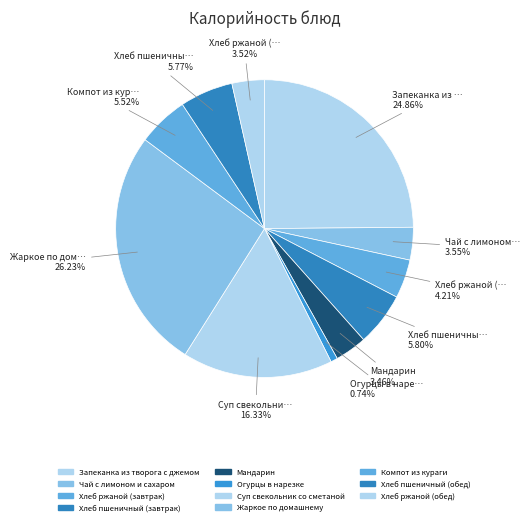

Count the number of slices in the pie.

11